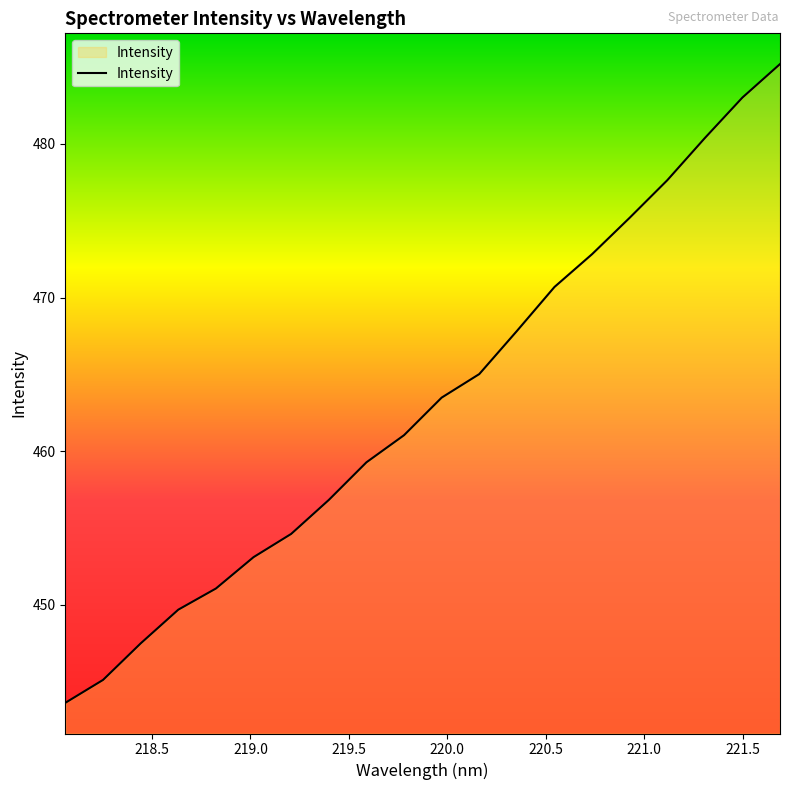

How many categories are shown in the chart?

20